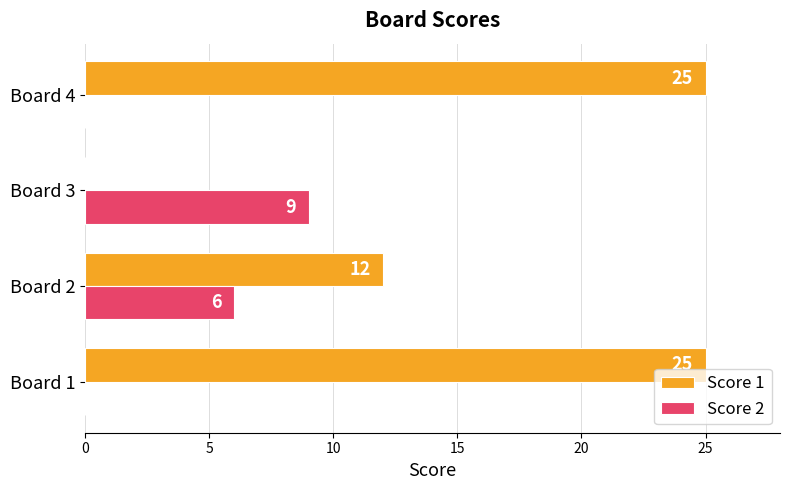

Is the value of Score 2 at Board 2 greater than the value of Score 1 at Board 1?

No